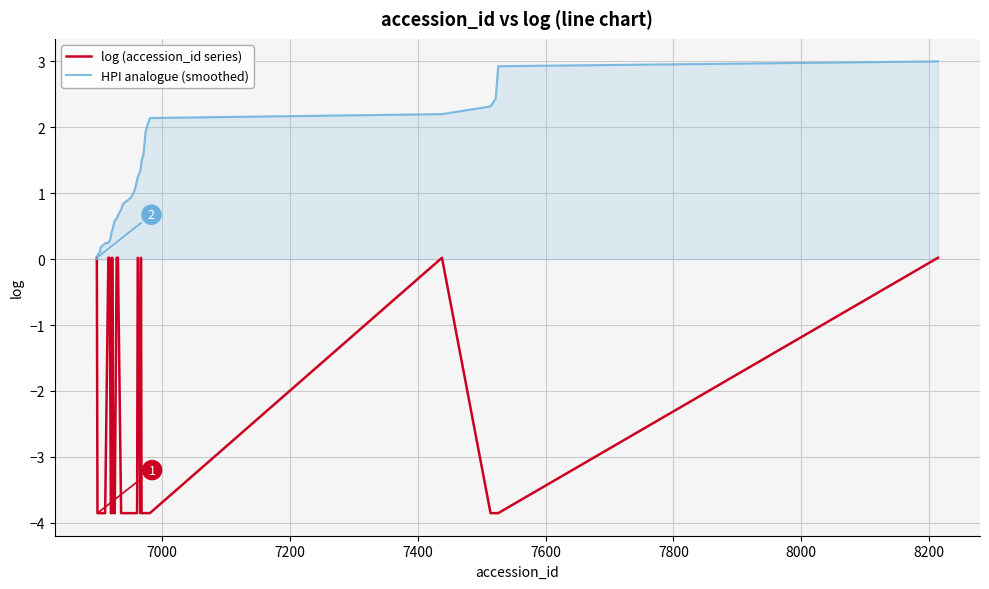

Which series has the largest total across all categories?

HPI analogue (smoothed)